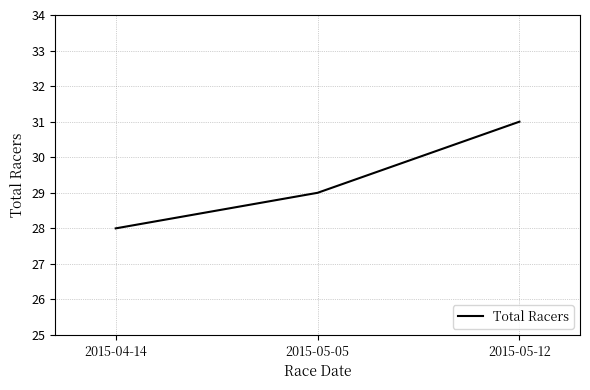

Approximately how many times larger is the value at 2015-05-05 compared to 2015-04-14?

1.0